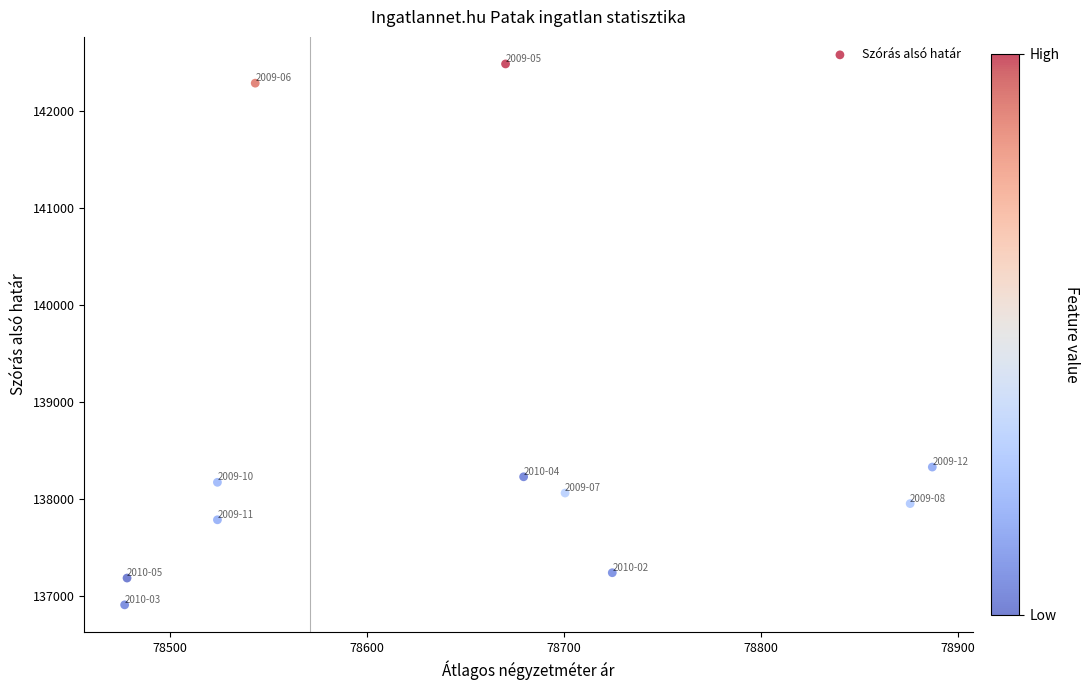

What is the range of Y values (max minus min)?

5575.3